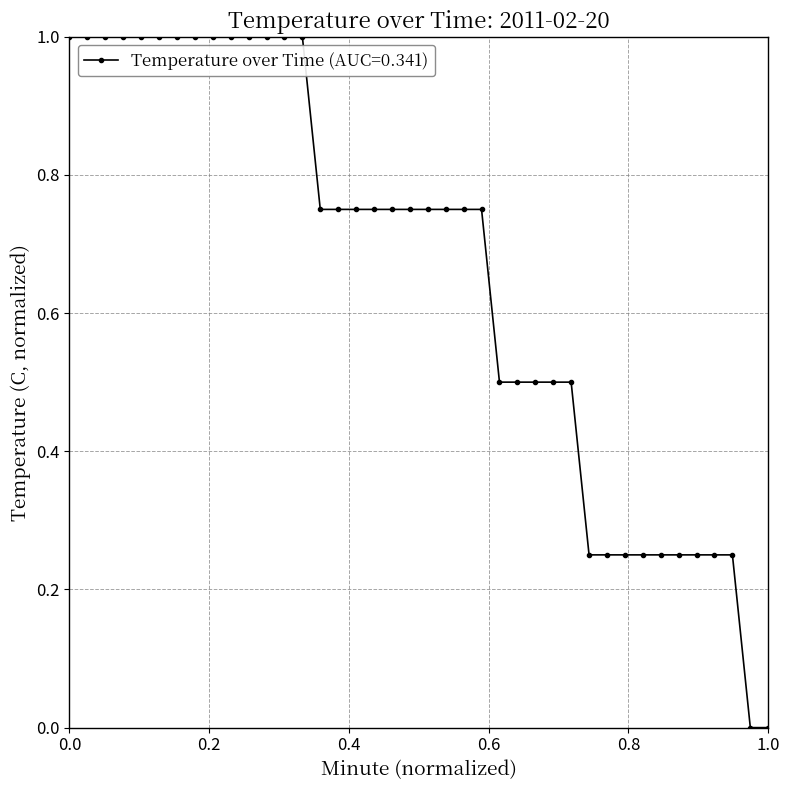

What is the difference between the second highest and minimum values?

1.0